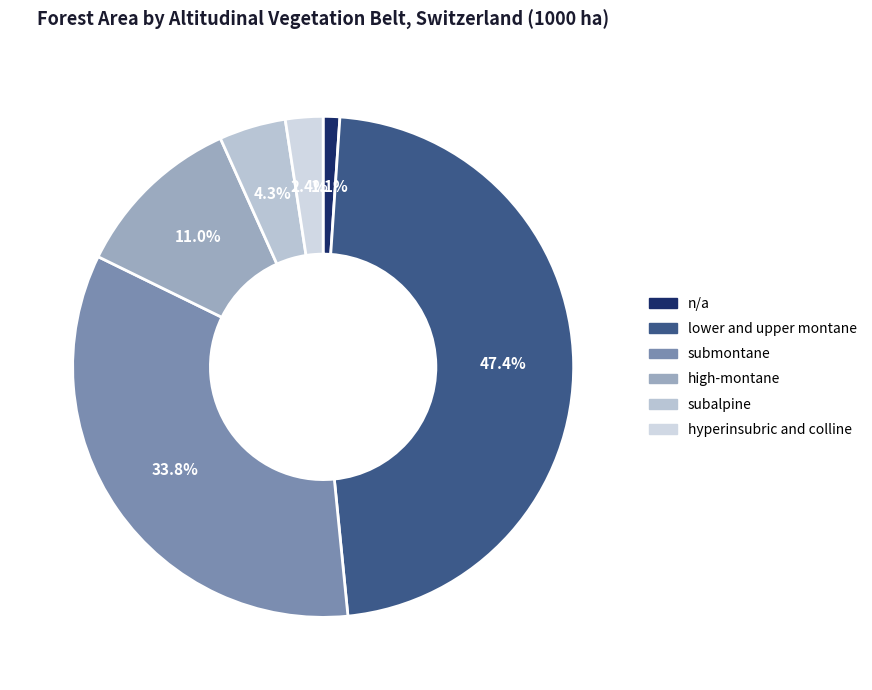

To the nearest percent, what is the average slice percentage?

17%